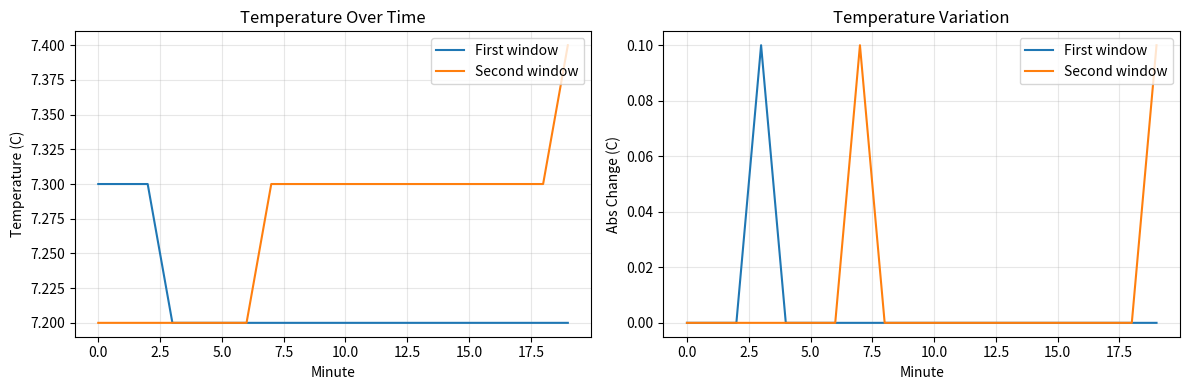

Reading right to left, what are all the values shown in this chart?

First window: 0.0	0.0	0.0	0.0	0.0	0.0	0.0	0.0	0.0	0.0	0.0	0.0	0.0	0.0	0.0	0.0	0.1	0.0	0.0	0.0
Second window: 0.1	0.0	0.0	0.0	0.0	0.0	0.0	0.0	0.0	0.0	0.0	0.0	0.1	0.0	0.0	0.0	0.0	0.0	0.0	0.0